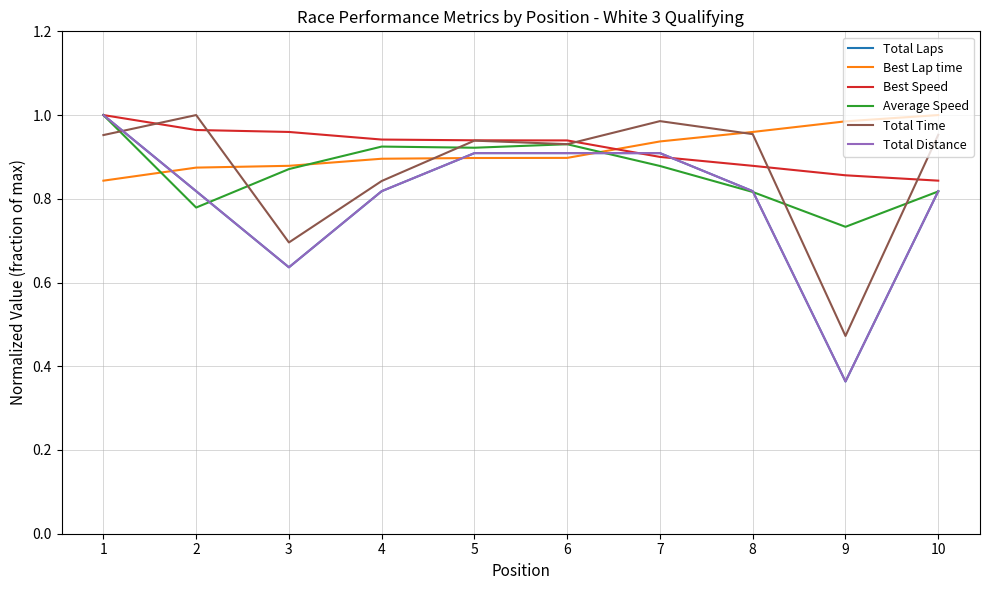

True or false: Best Speed and Average Speed cross at least once.

False